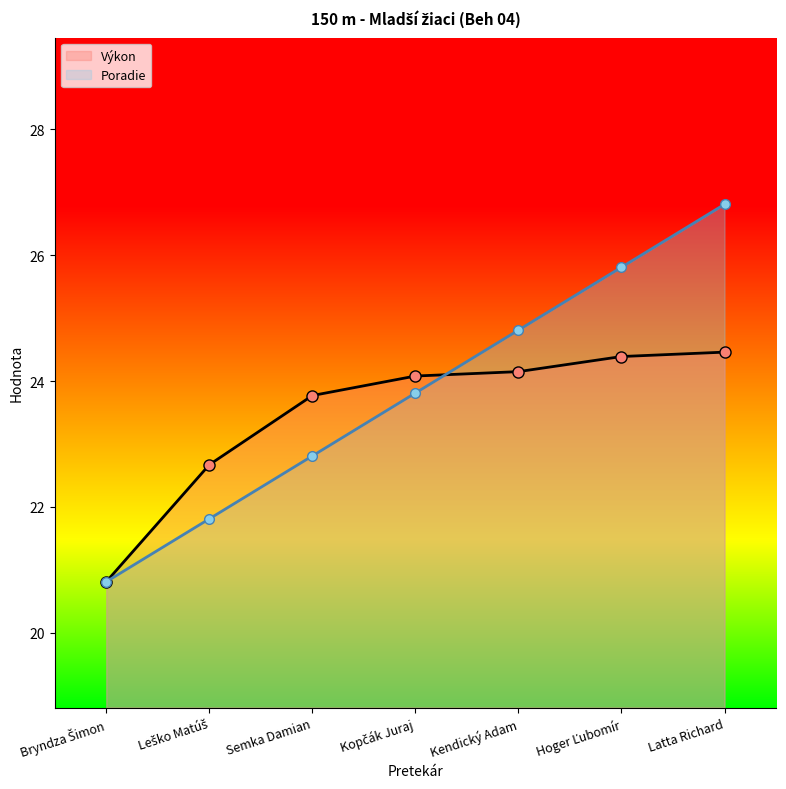

What is the label of the 6th point from the left?

Hoger Ľubomír